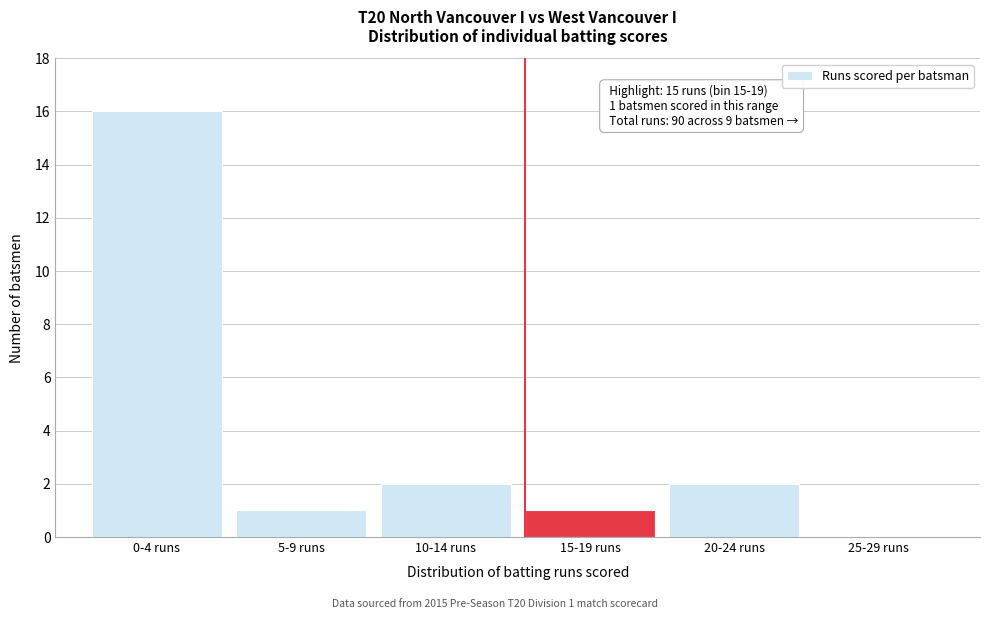

Reading right to left, transcribe all the data shown in this chart.

25-29 runs=0	20-24 runs=2	15-19 runs=1	10-14 runs=2	5-9 runs=1	0-4 runs=16